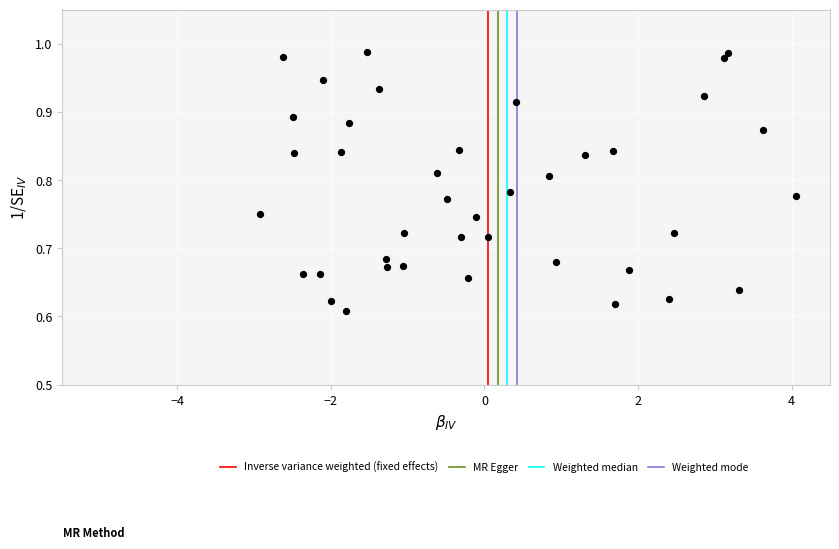

What is the range of Y values (max minus min)?

0.4